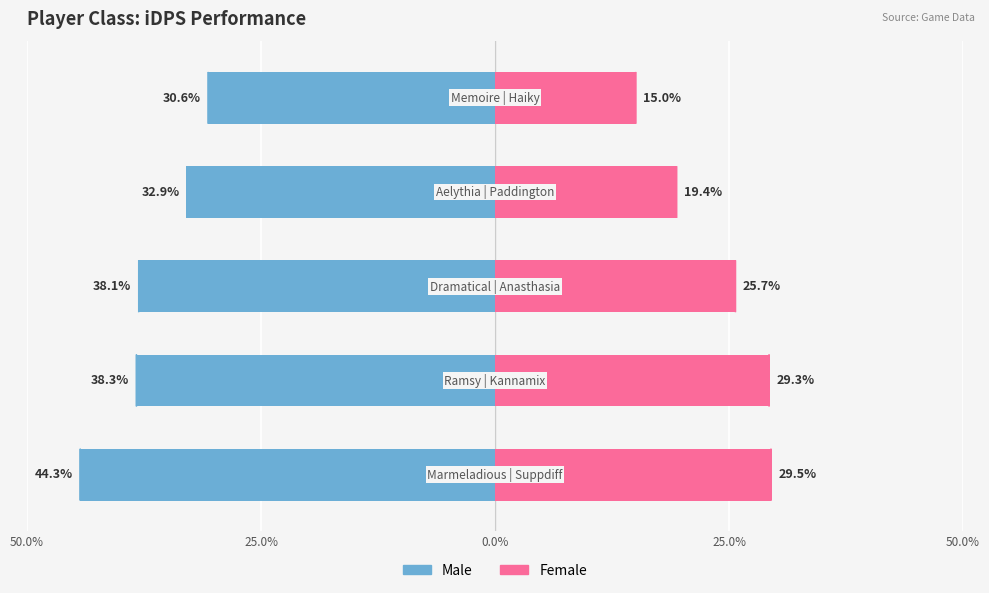

Is the value of Male at 50.0% greater than the value of Female at 25.0%?

No